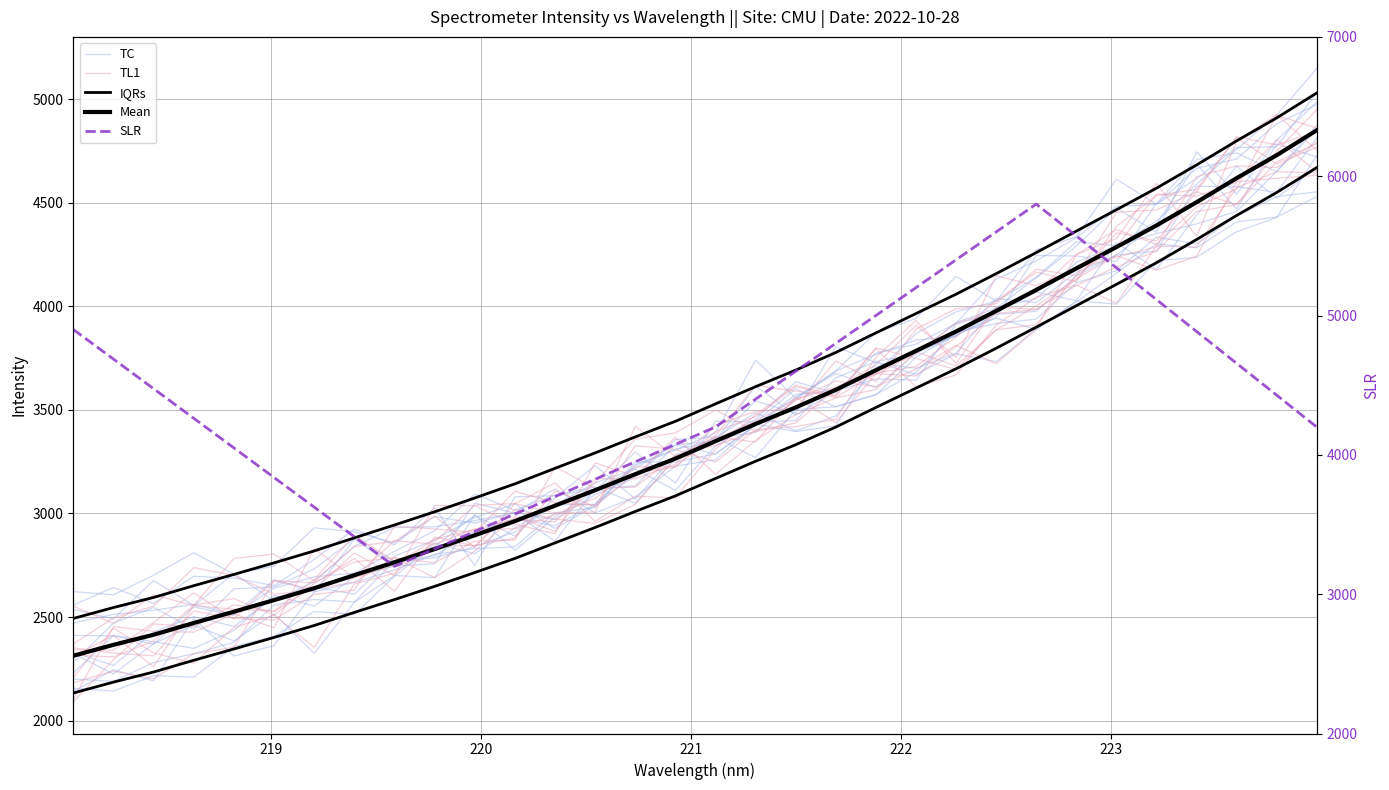

True or false: SLR and TL1 intersect in this chart.

True